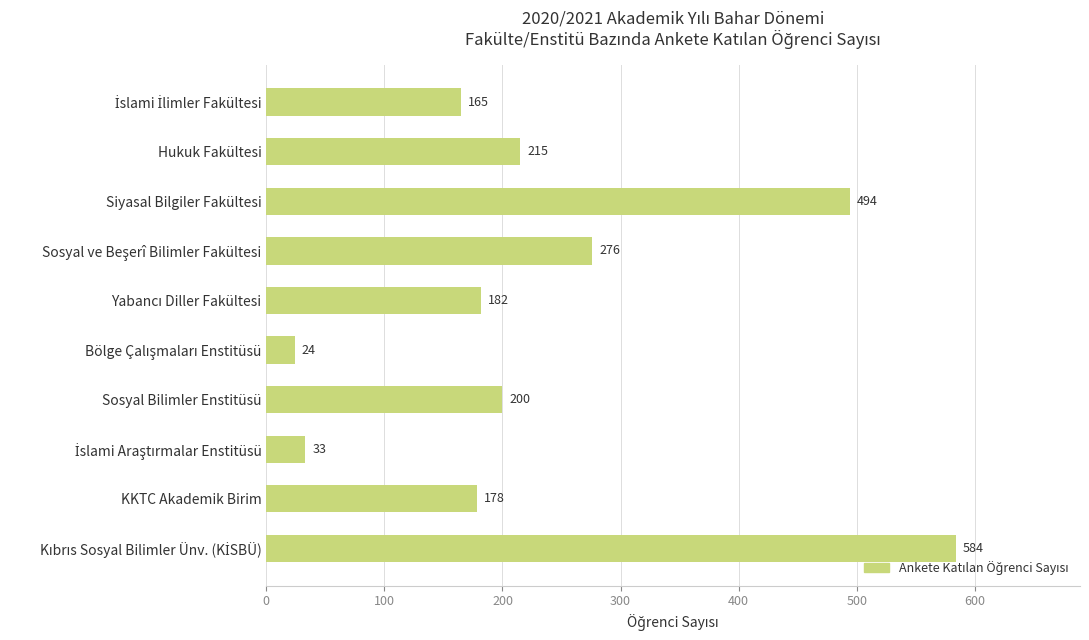

What is the sum of all values?

2351